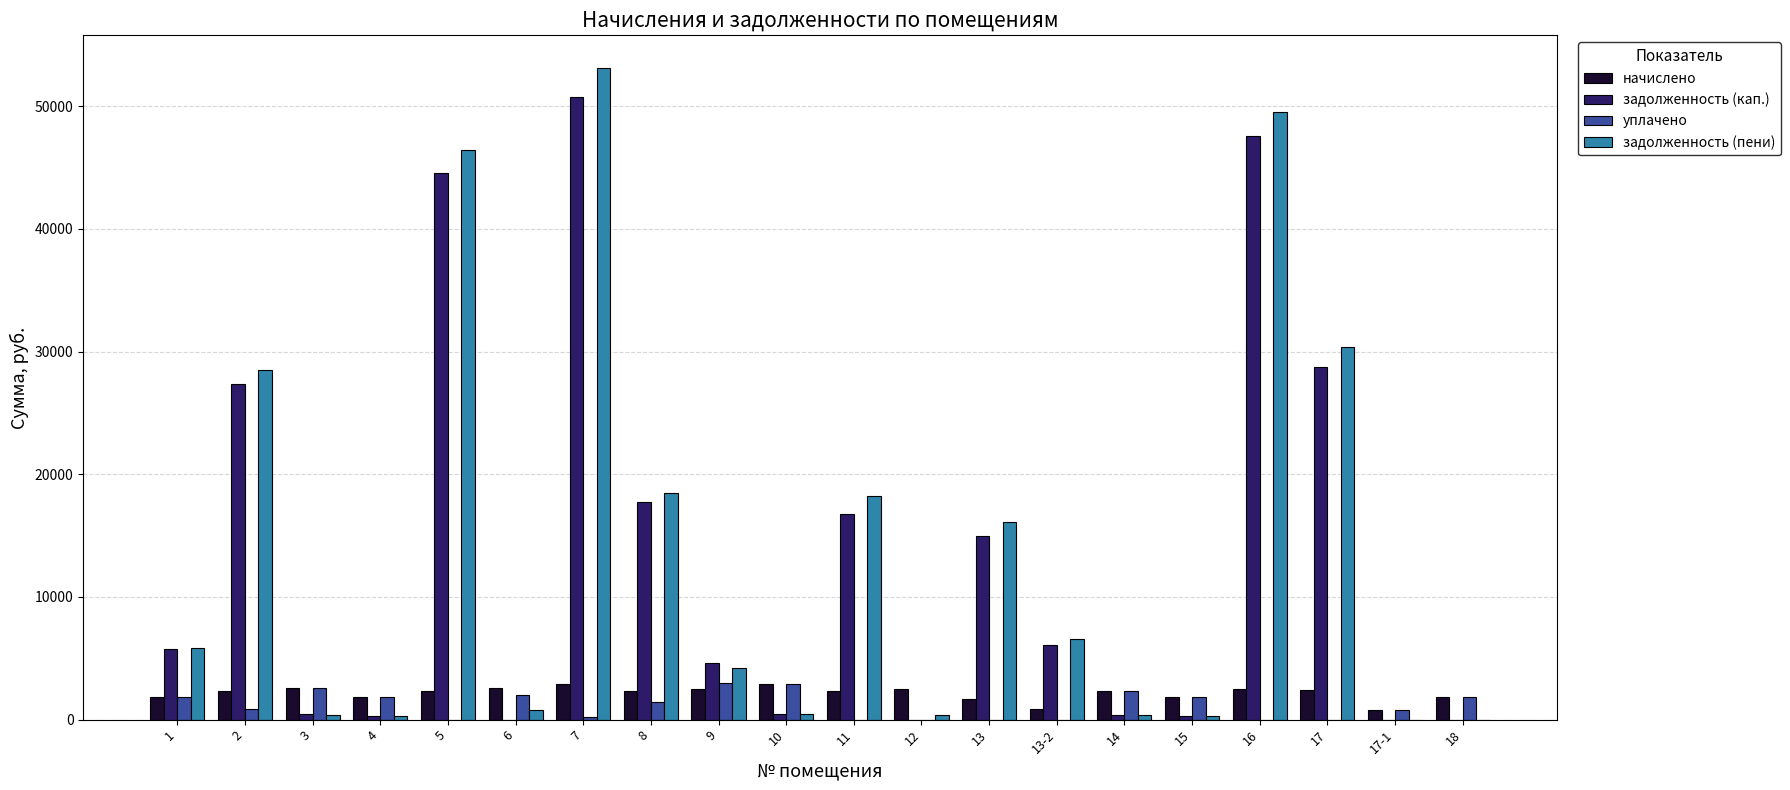

Which series changed the most between 1 and 16?

задолженность (пени)